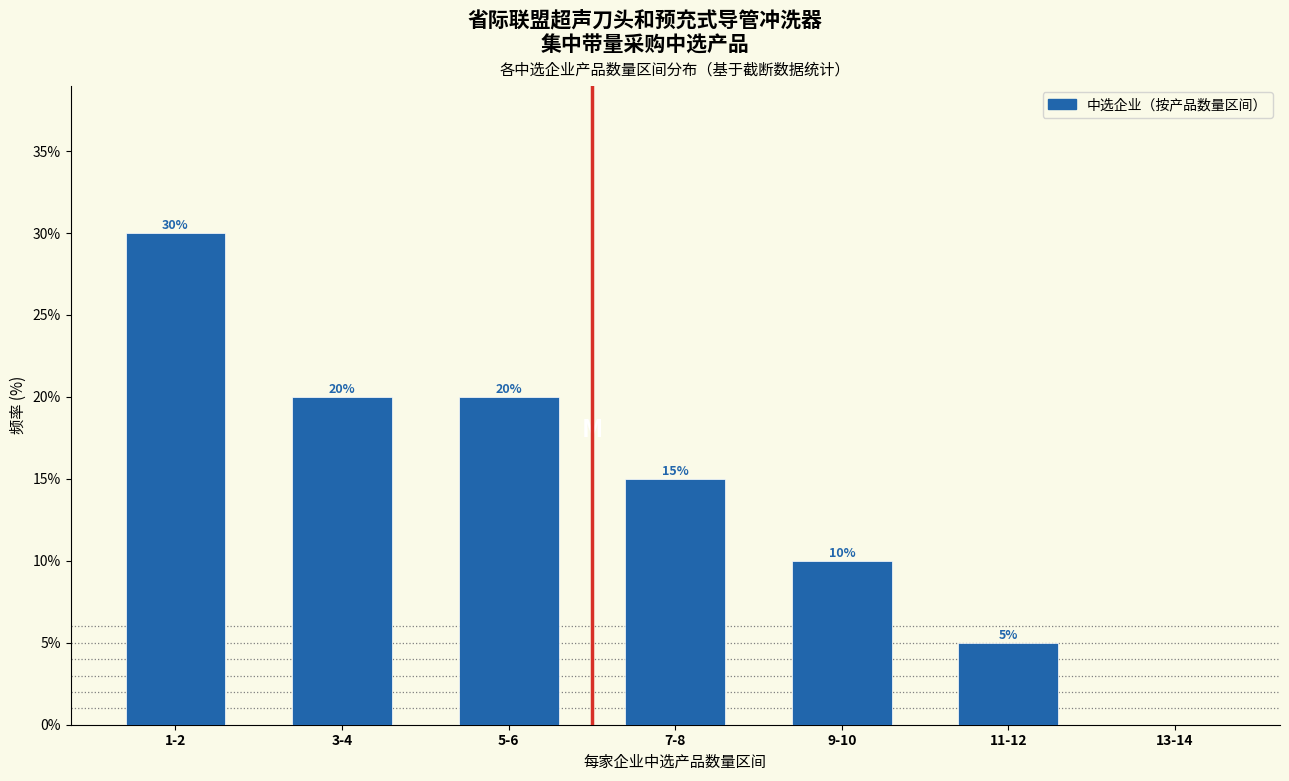

Reading left to right, what are all the values shown in this chart?

1-2=30	3-4=20	5-6=20	7-8=15	9-10=10	11-12=5	13-14=0